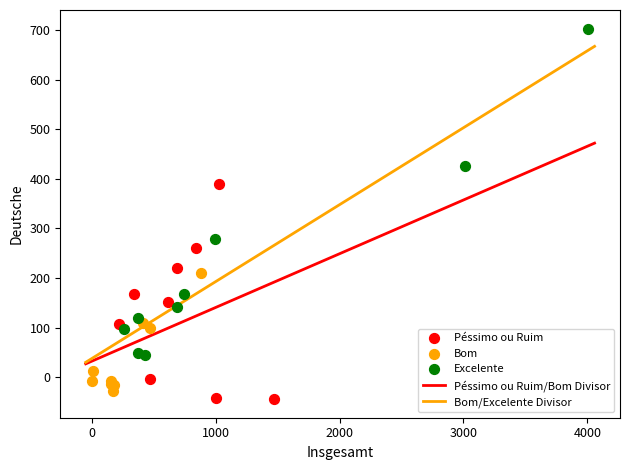

Which series contains the lowest Y value?

Péssimo ou Ruim